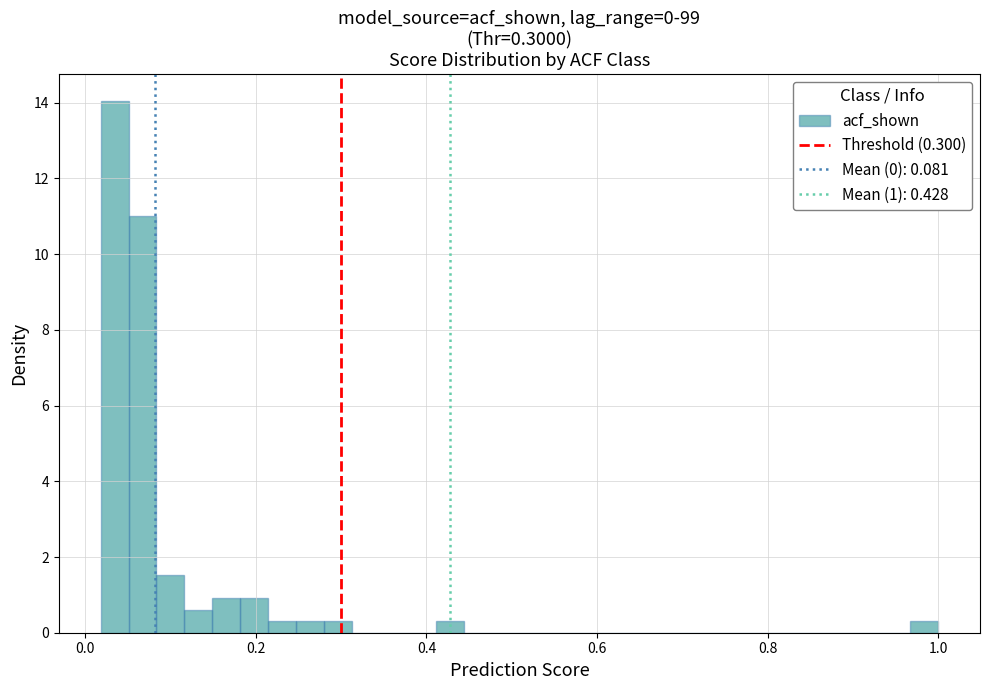

Around what value on the x-axis is the tallest bar? Give the approximate position of its centre, as read against the axis.

0.04